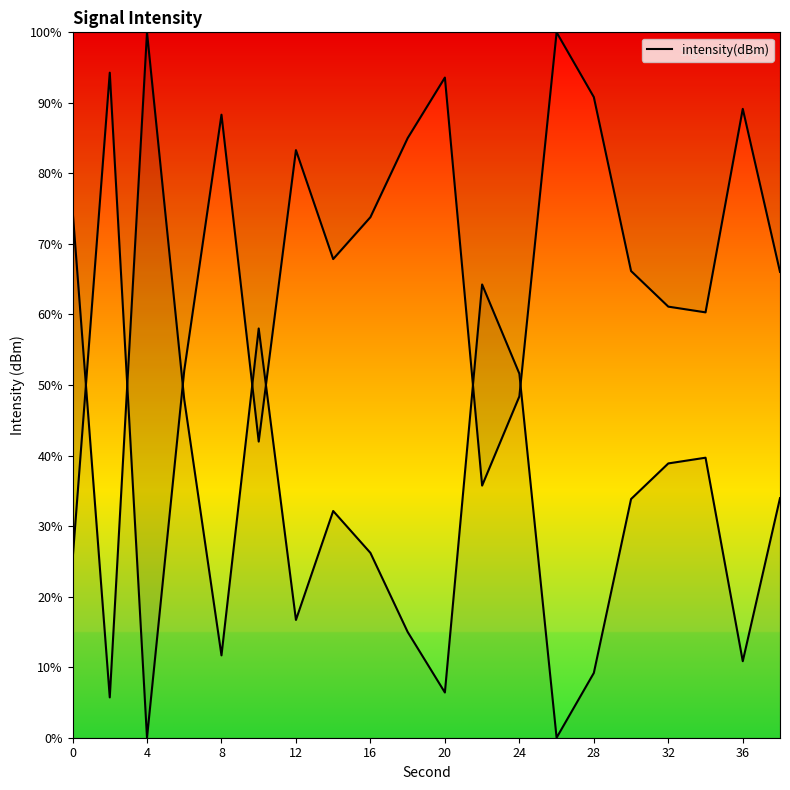

What is the maximum value shown in the chart?

100.0